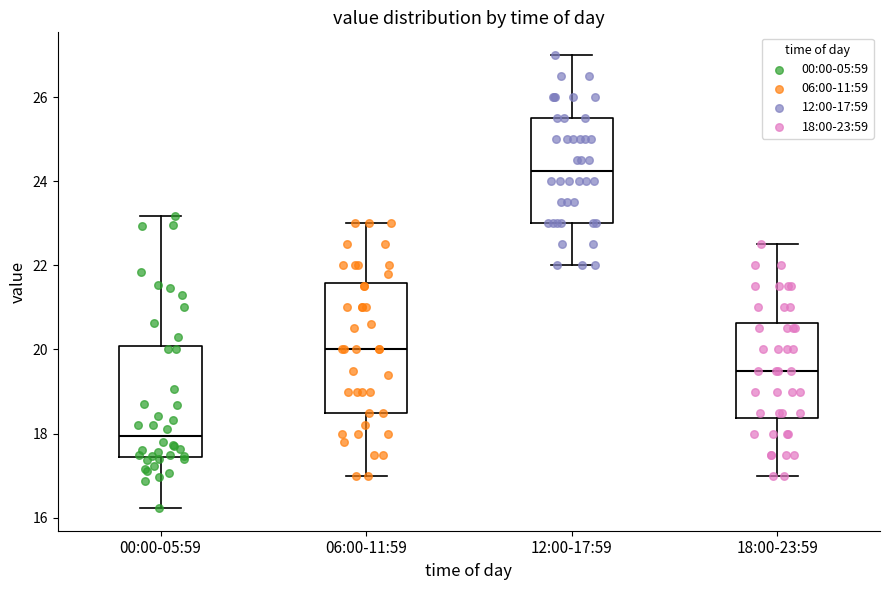

Which box's median line is the lowest?

00:00-05:59